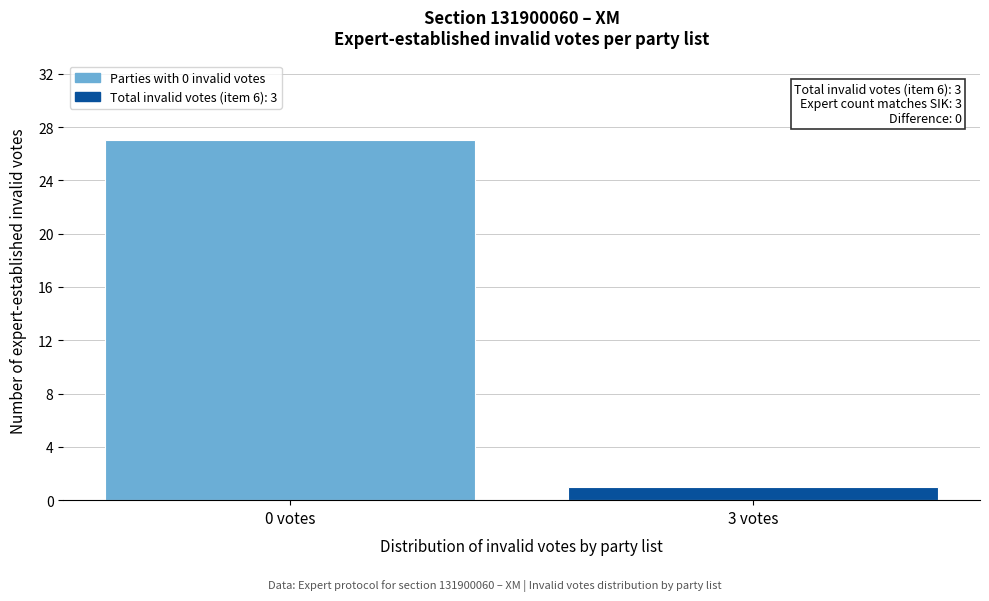

Reading left to right, extract all data points from this chart.

27	1